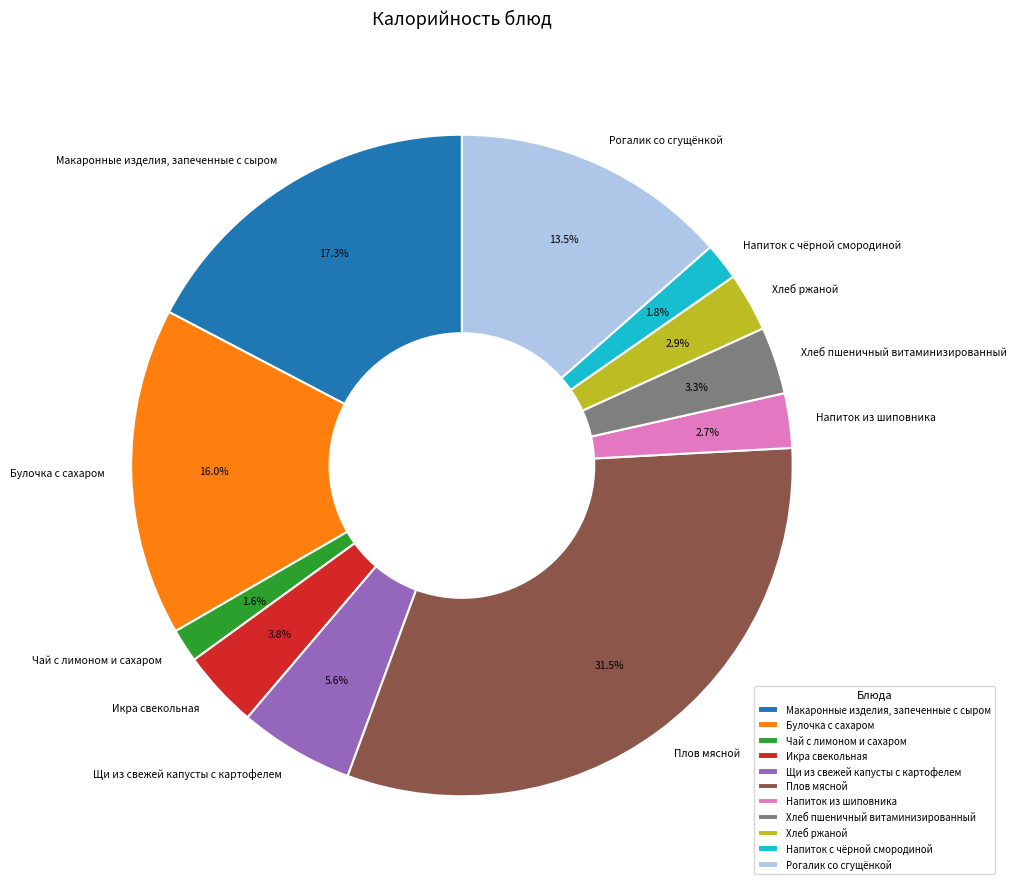

Which category has the biggest portion of the pie?

Плов мясной